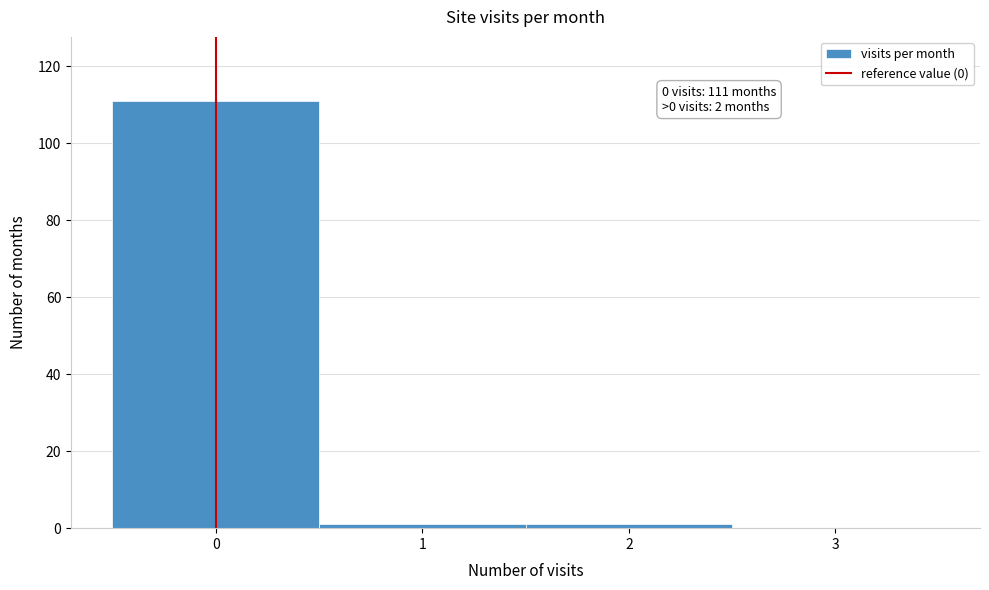

Which range on the x-axis has the tallest bar?

-0.5 to 0.5